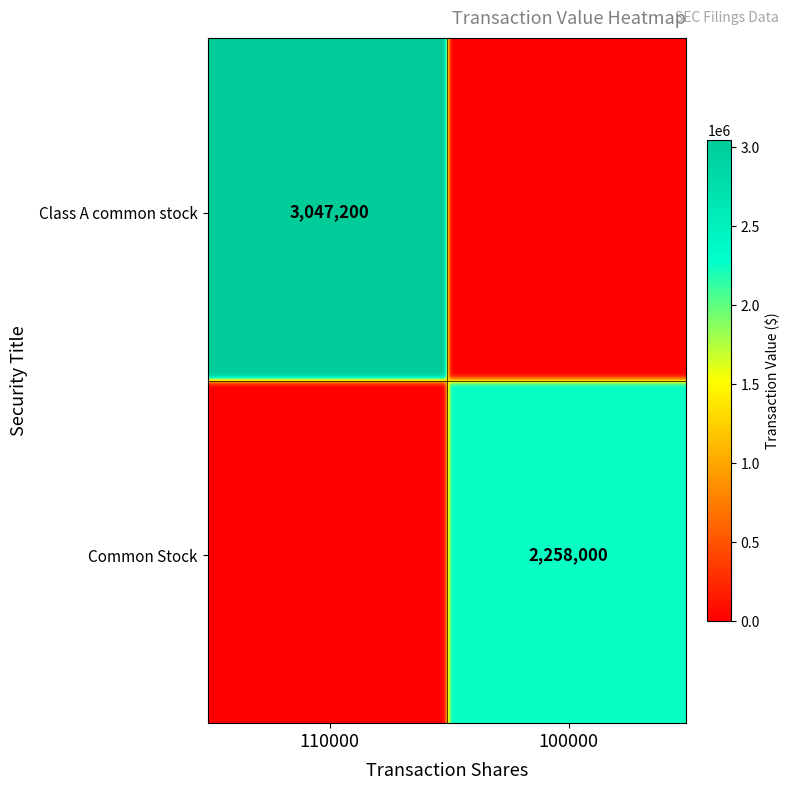

At how many categories does at least one series exceed 2200195?

2